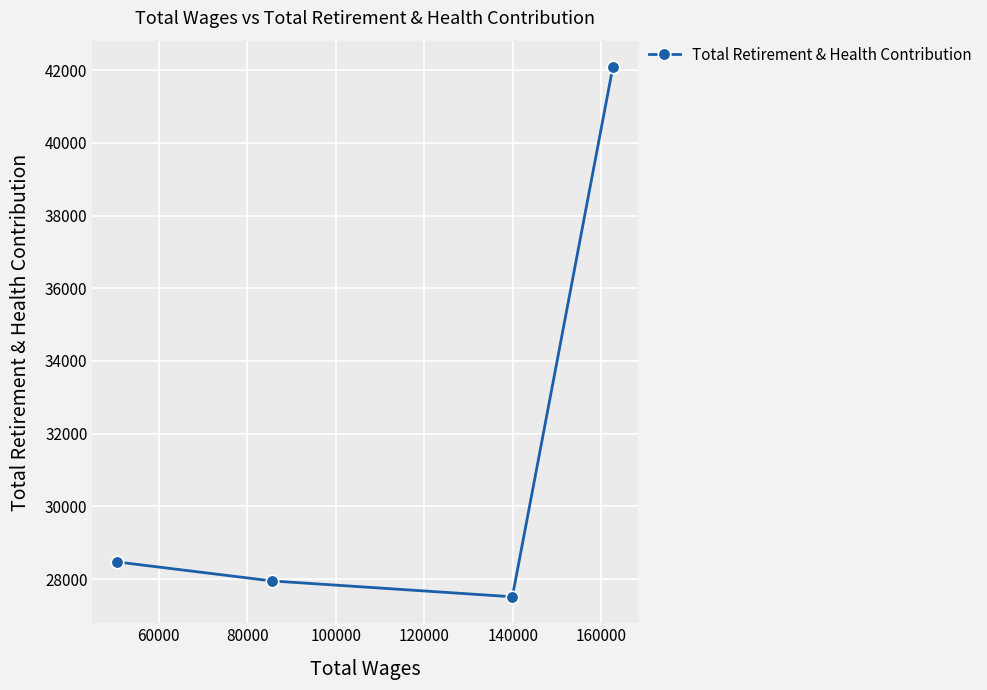

How many lines are shown in the chart?

1